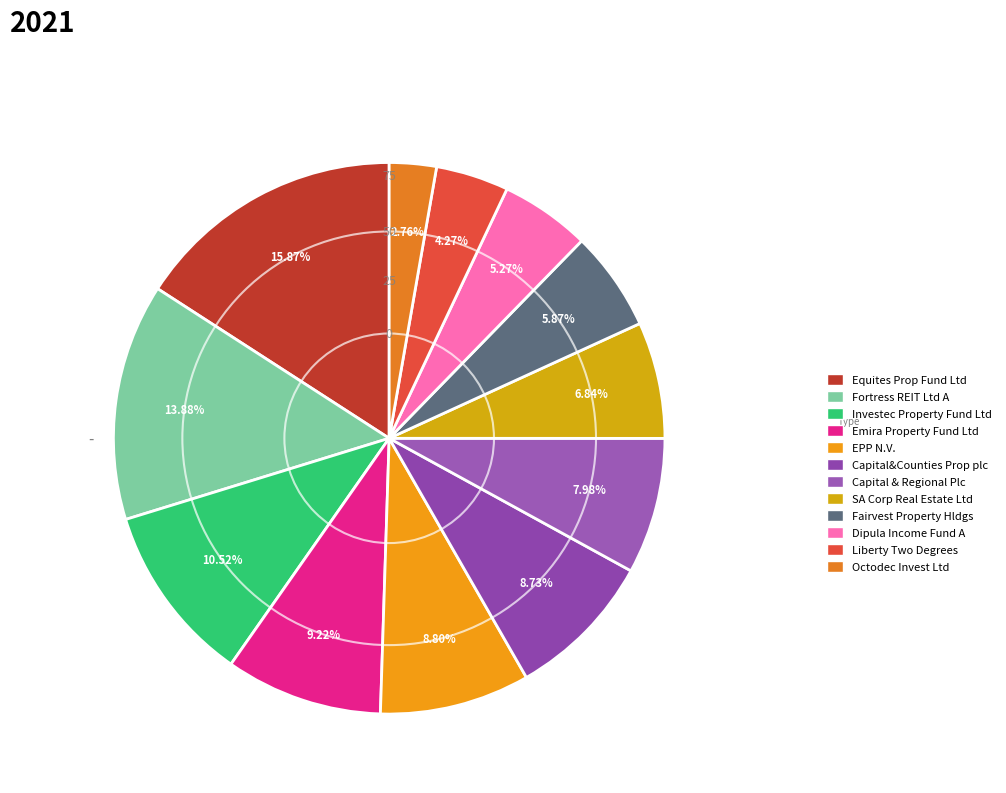

What is the largest slice in the pie chart?

Equites Prop Fund Ltd